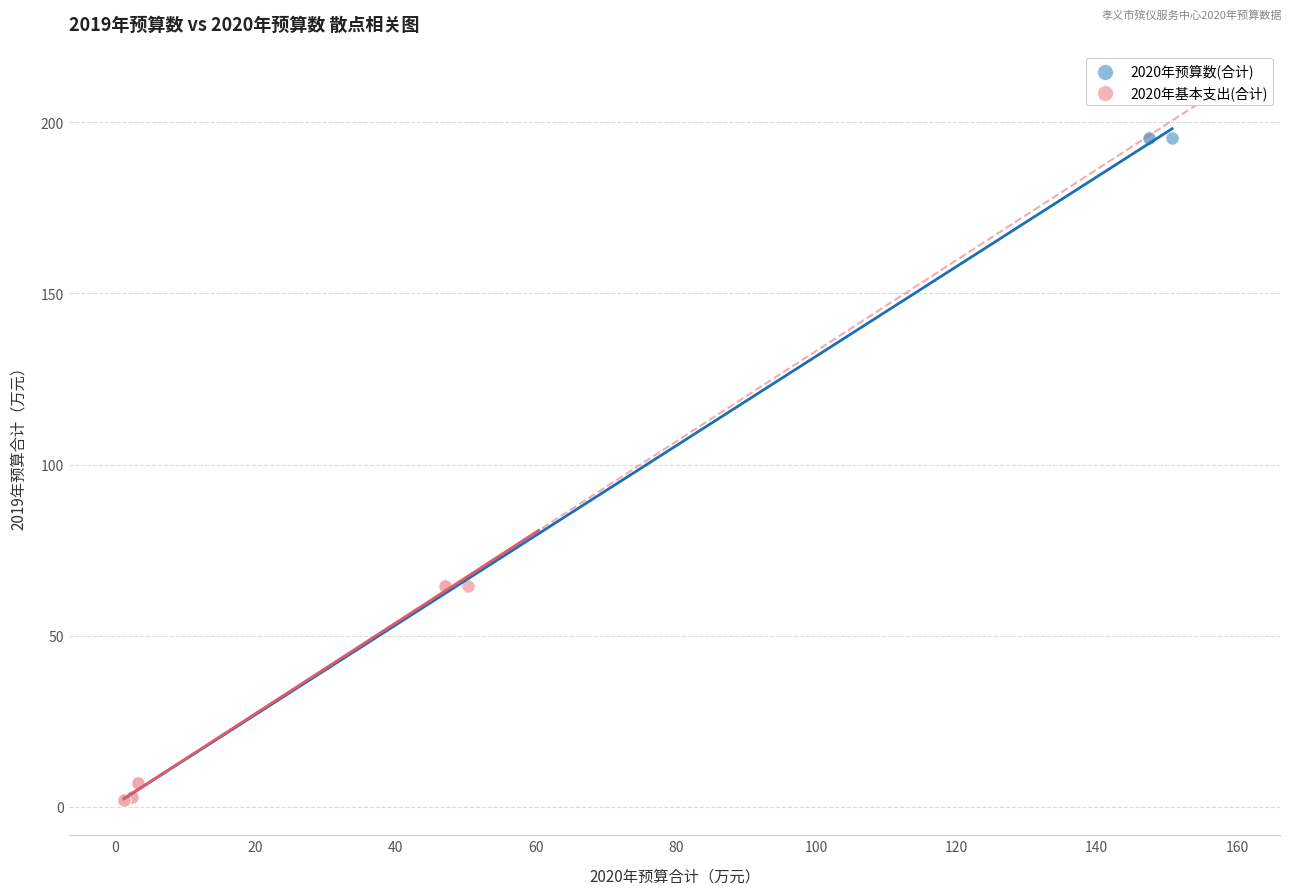

Which series has the widest spread of Y values?

2020年预算数(合计)